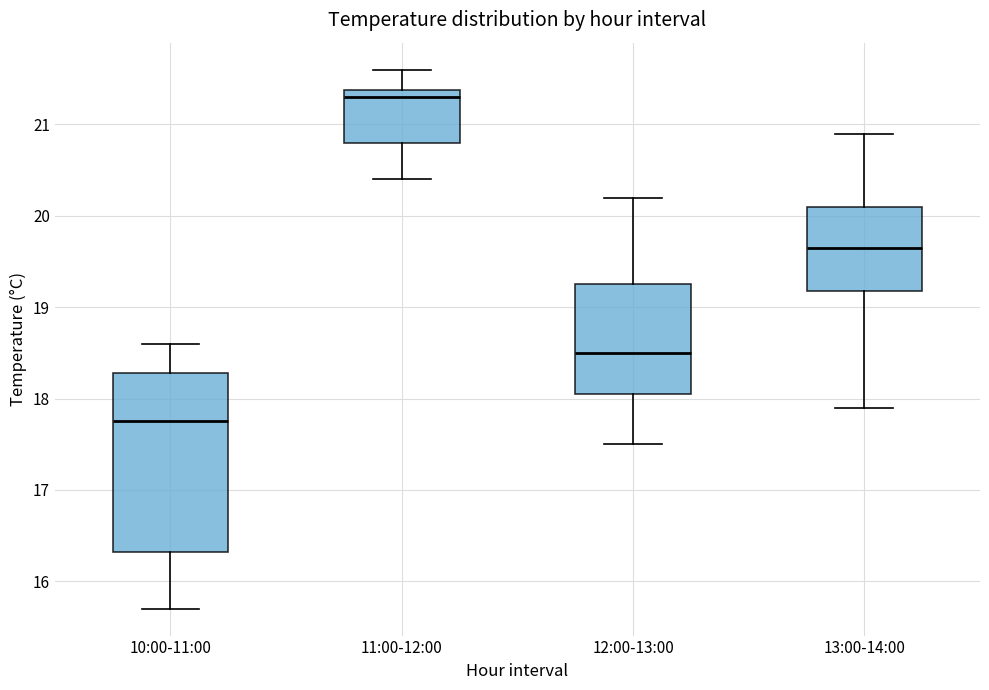

Reading left to right, transcribe this box plot: for each box, give where its median line is, the range the box spans, and where its two whiskers end, as read against the y-axis. The values are not printed on the chart, so give them approximately, as read against the axis.

10:00-11:00: median 17.8, box 16.3 to 18.3, whiskers 15.7 to 18.6
11:00-12:00: median 21.3, box 20.8 to 21.4, whiskers 20.4 to 21.6
12:00-13:00: median 18.5, box 18.1 to 19.3, whiskers 17.5 to 20.2
13:00-14:00: median 19.7, box 19.2 to 20.1, whiskers 17.9 to 20.9